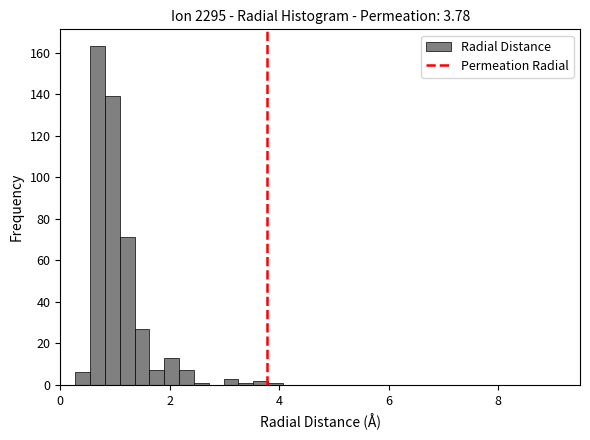

Read against the x-axis, roughly where is the centre of the tallest bar?

0.6